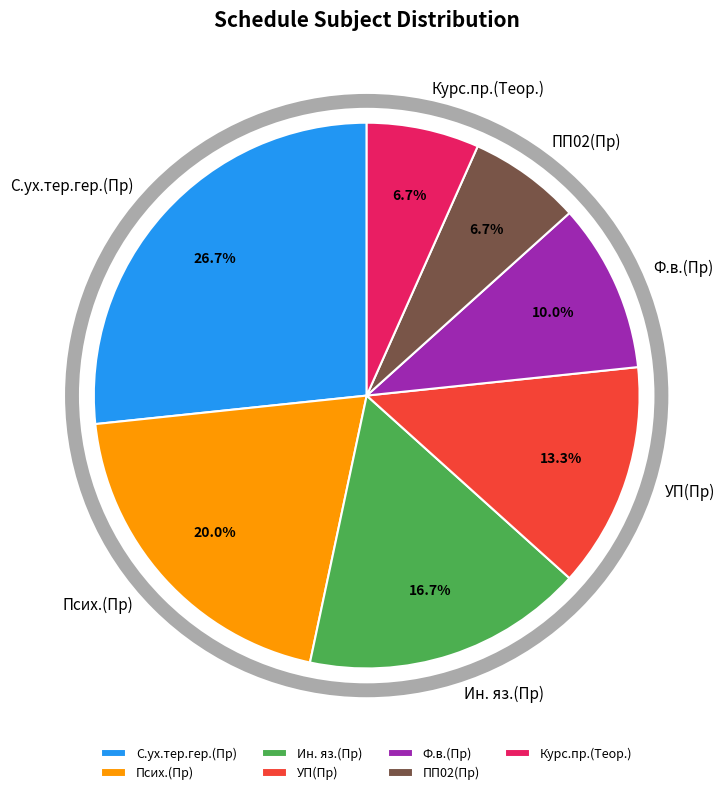

Which category has the biggest portion of the pie?

С.ух.тер.гер.(Пр)